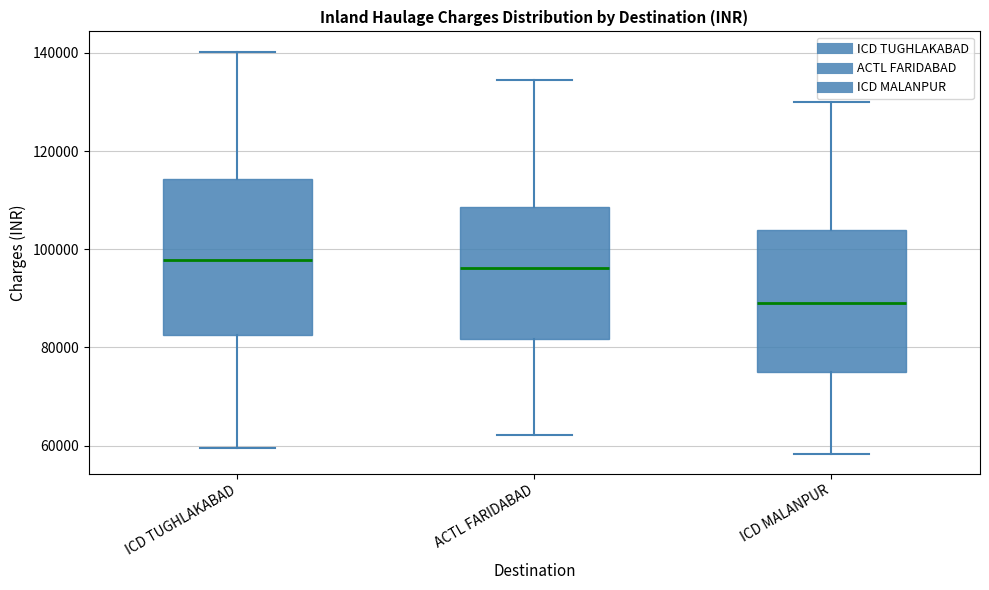

Reading left to right, transcribe this box plot: for each box, give where its median line is, the range the box spans, and where its two whiskers end, as read against the y-axis. The values are not printed on the chart, so give them approximately, as read against the axis.

ICD TUGHLAKABAD: median 98000, box 82000 to 114000, whiskers 60000 to 140000
ACTL FARIDABAD: median 96000, box 82000 to 108000, whiskers 62000 to 134000
ICD MALANPUR: median 90000, box 76000 to 104000, whiskers 58000 to 130000